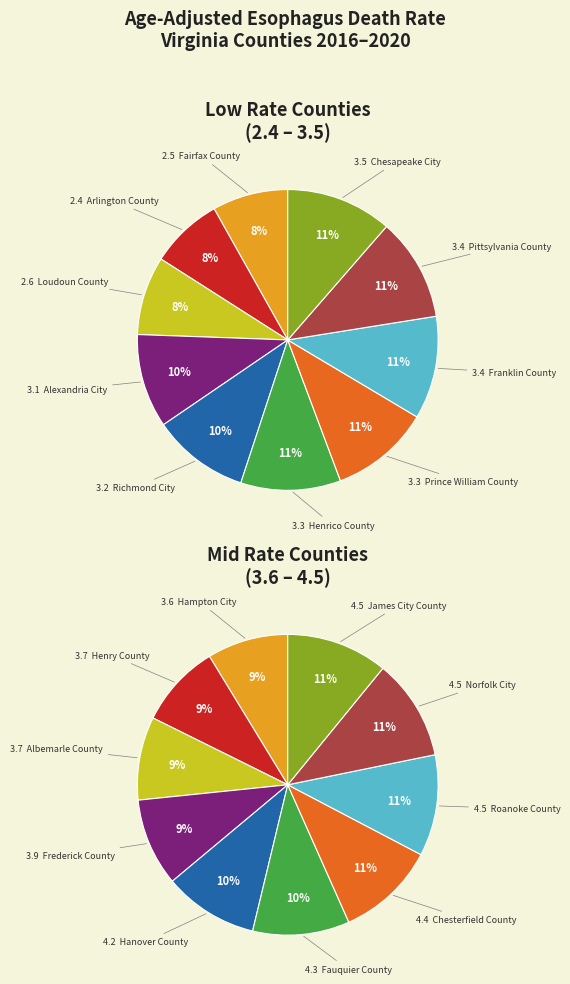

Rank the categories by value from highest to lowest.

Roanoke County, Norfolk City, James City County, Chesterfield County, Fauquier County, Hanover County, Frederick County, Henry County, Albemarle County, Hampton City, Chesapeake City, Franklin County, Pittsylvania County, Henrico County, Prince William County, Richmond City, Alexandria City, Loudoun County, Fairfax County, Arlington County